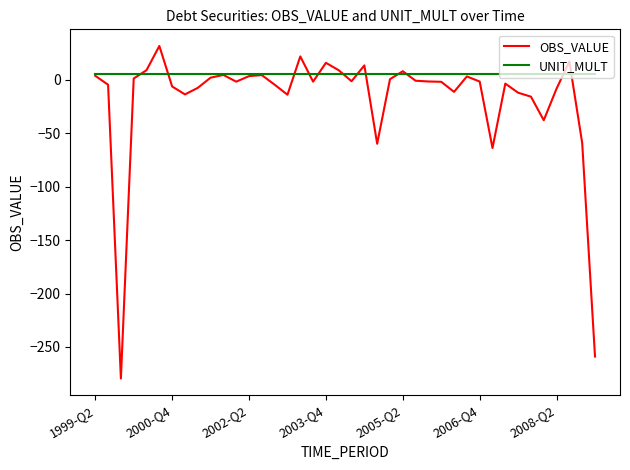

Rank the series by their maximum value, from lowest to highest.

UNIT_MULT, OBS_VALUE